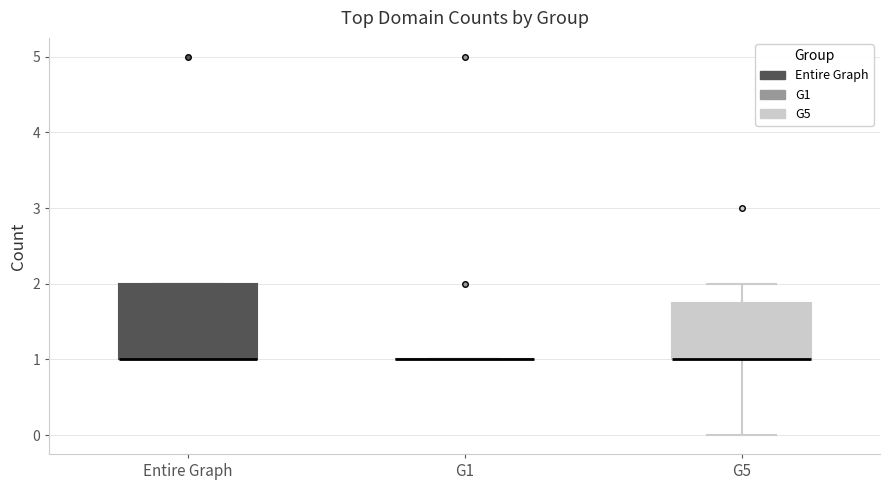

Reading left to right, transcribe this box plot: for each box, give where its median line is, the range the box spans, and where its two whiskers end, as read against the y-axis. The values are not printed on the chart, so give them approximately, as read against the axis.

Entire Graph: median 1.0 (drawn on the box's lower edge), box 1.0 to 2.0, whiskers 1.0 to 2.0
G1: box collapsed to a line at 1.0, whiskers 1.0 to 1.0
G5: median 1.0 (drawn on the box's lower edge), box 1.0 to 1.8, whiskers 0.0 to 2.0